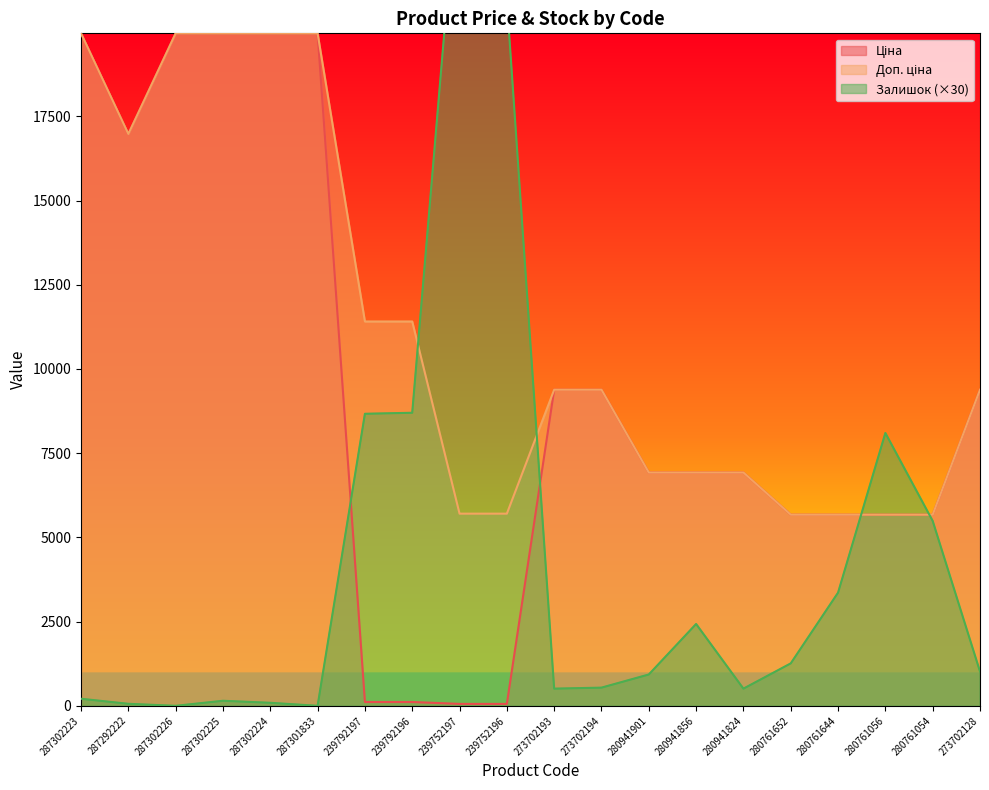

The value of Залишок at 280761644 is 1949.8. True or false?

False